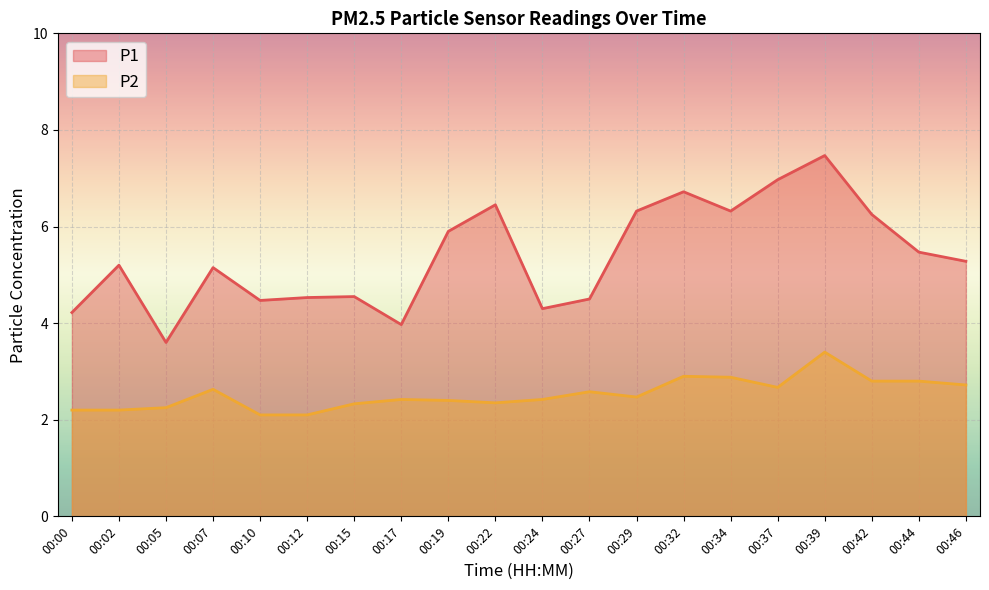

True or false: P2 and P1 intersect in this chart.

False